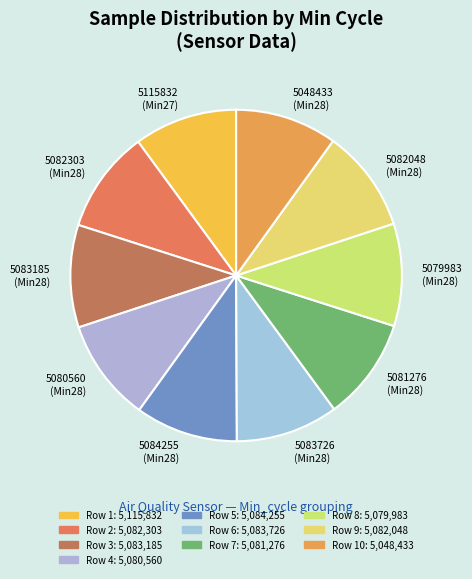

Approximately how many times larger is the value at 5082303 (Min28) compared to 5080560 (Min28)?

1.0